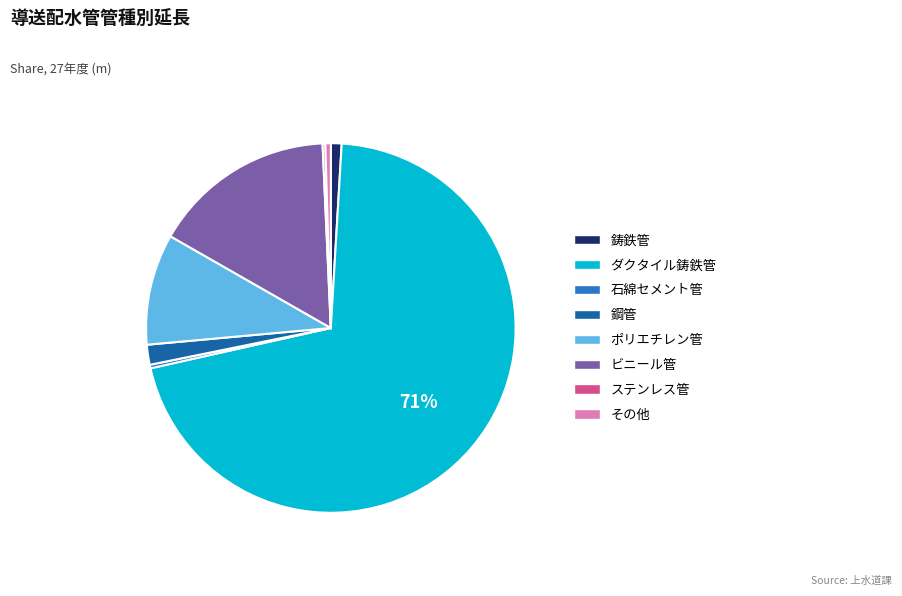

Is the sum of ビニール管 and 鋳鉄管 greater than half?

No